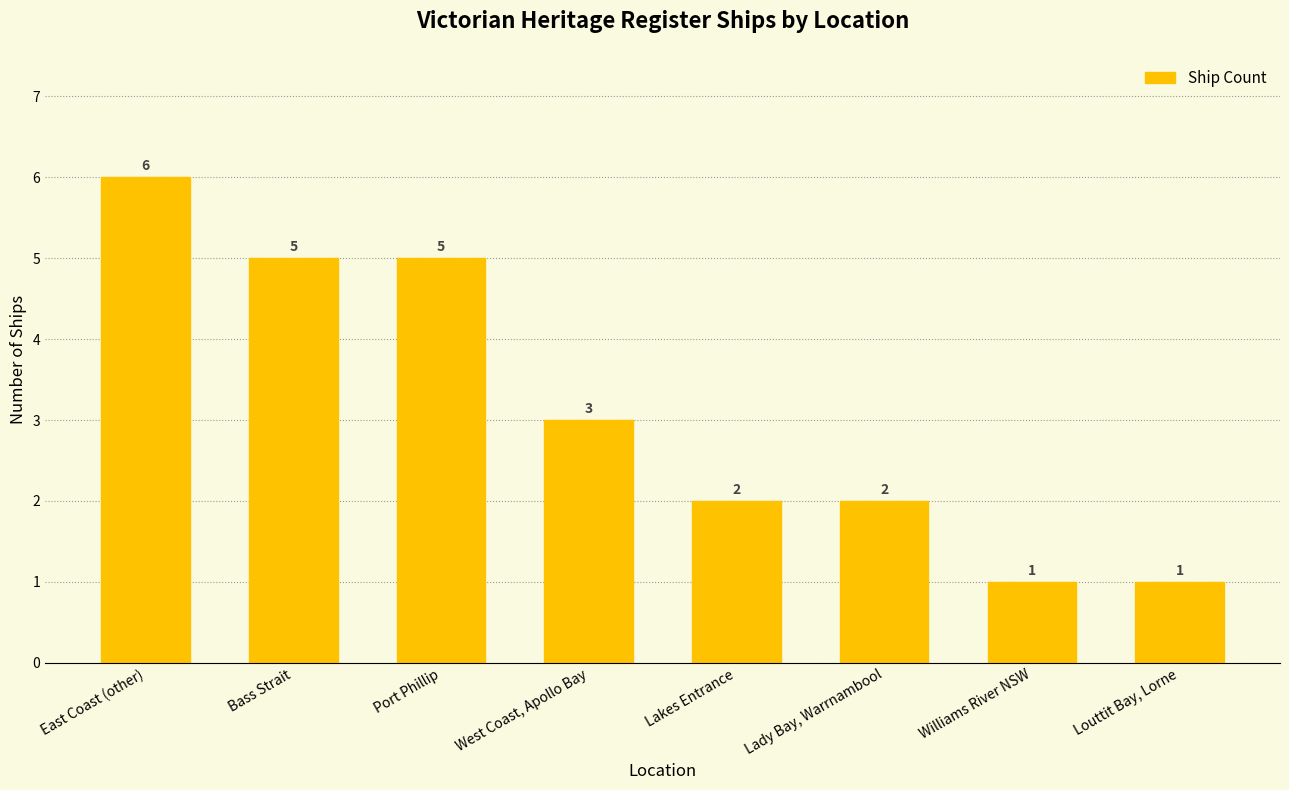

What is the greatest value displayed?

6